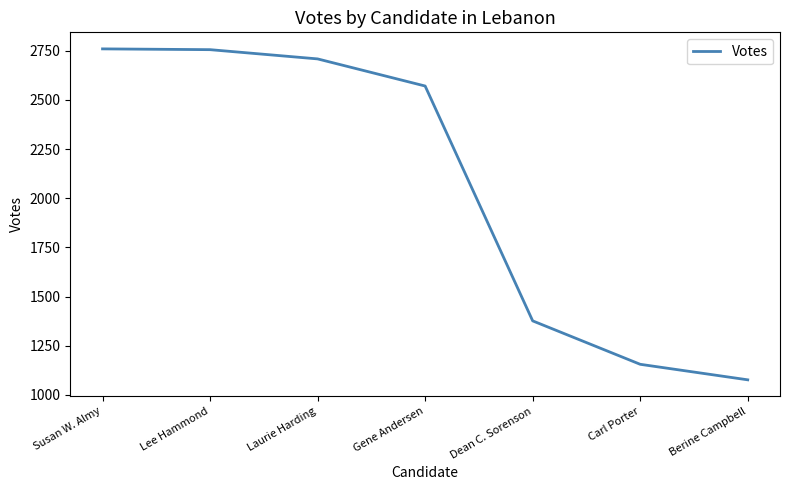

What is the sum of all values?

14403